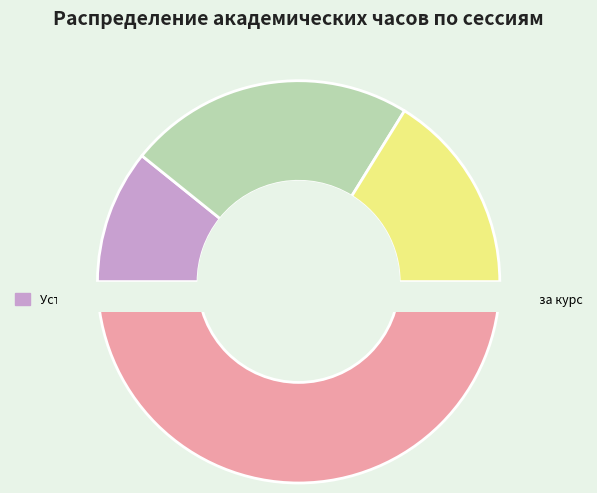

Which category has the biggest portion of the pie?

Итого за курс